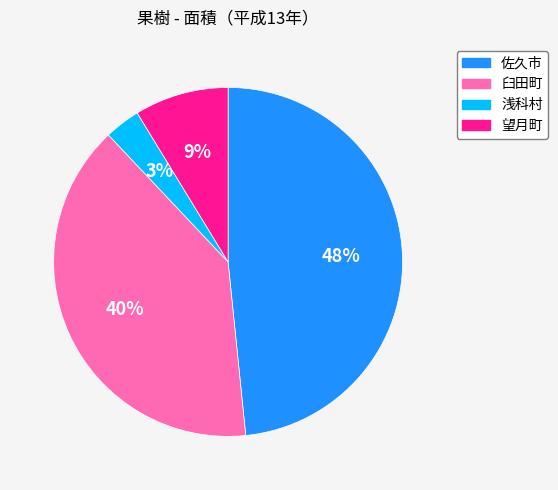

True or false: 浅科村 accounts for 3% of the total.

True